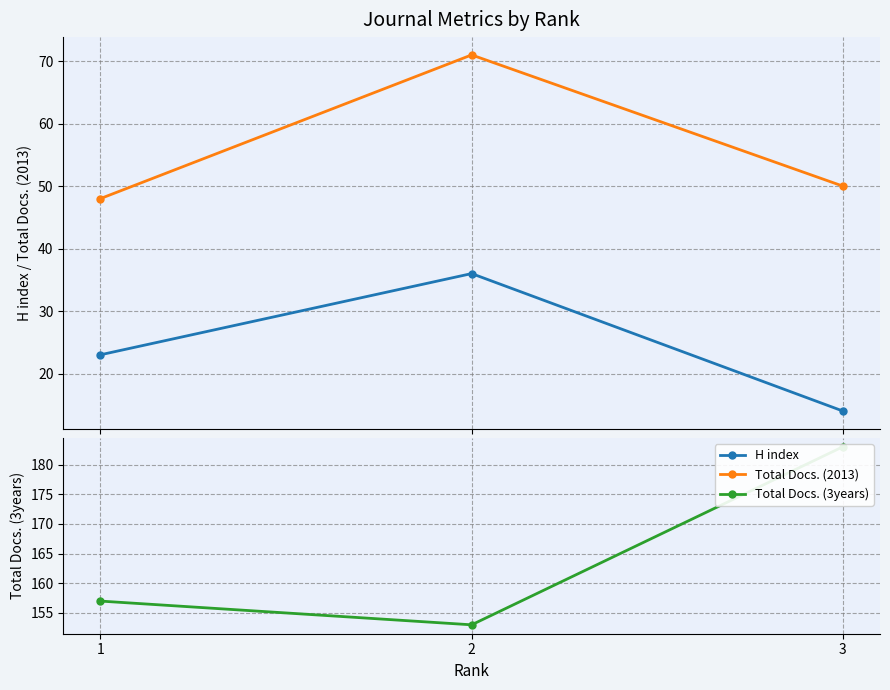

Rank the series by their average value, from lowest to highest.

H index, Total Docs. (2013), Total Docs. (3years)